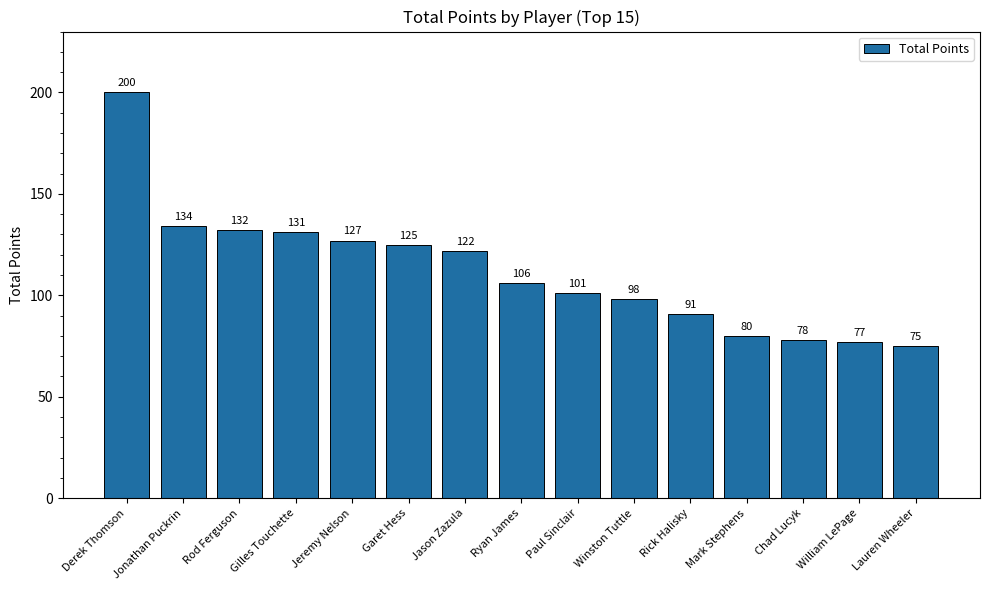

Which has a higher value, Mark Stephens or Derek Thomson?

Derek Thomson